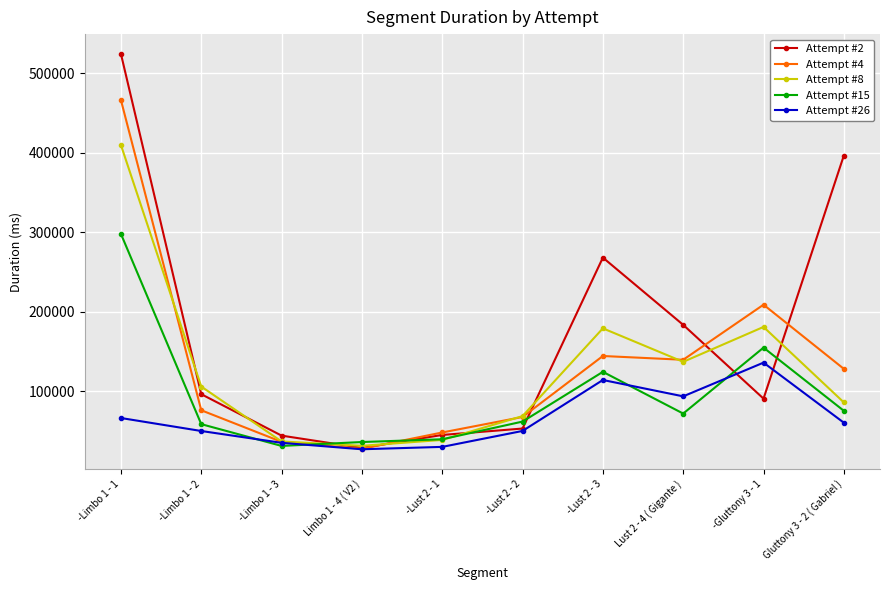

What is the difference between the second highest and second lowest values in the Attempt #2 series?

351963